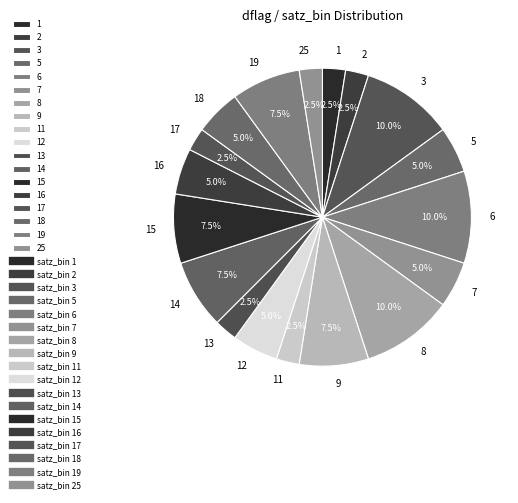

Is the sum of 11 and 8 greater than half?

No